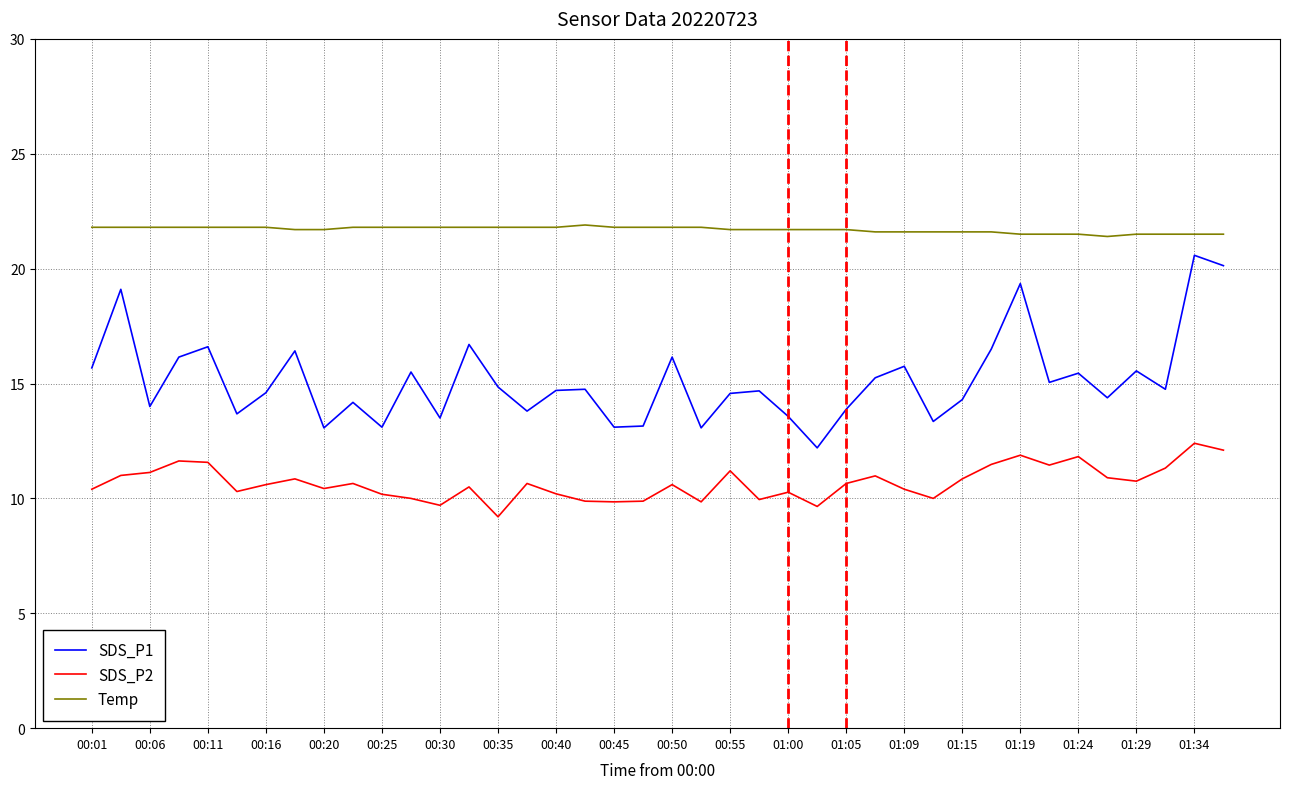

What is the maximum value for SDS_P1?

20.6